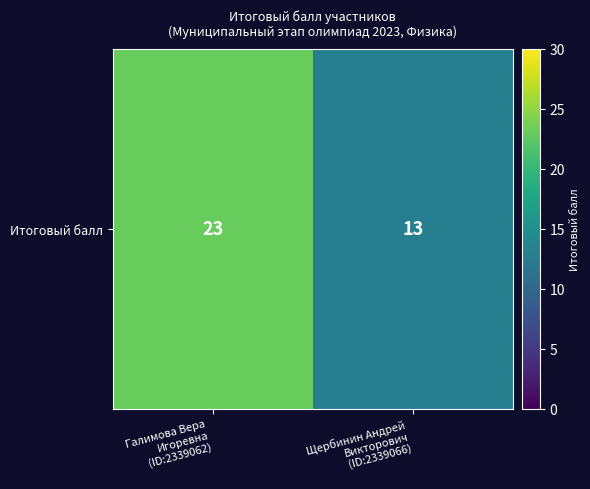

What is the change in value from Галимова Вера
Игоревна
(ID:2339062) to Щербинин Андрей
Викторович
(ID:2339066)?

-10